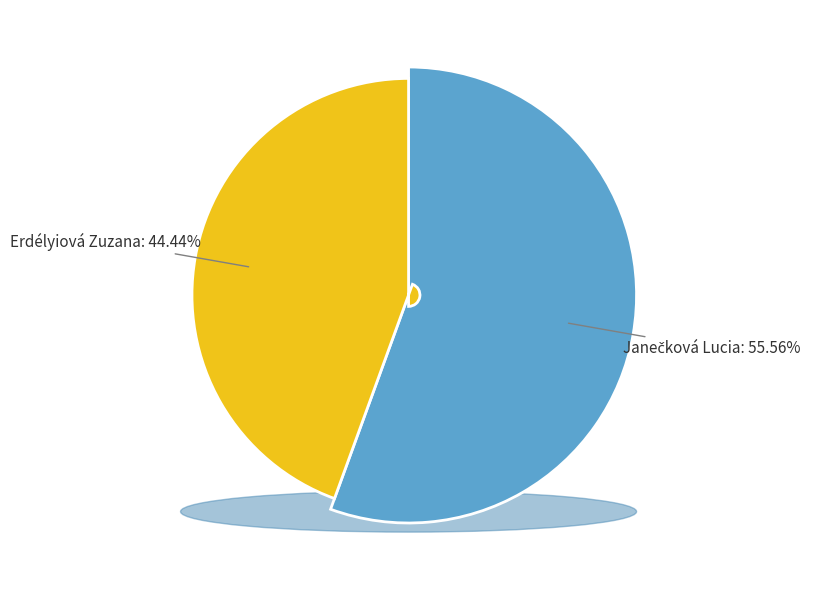

True or false: Erdélyiová Zuzana accounts for 56% of the total.

False